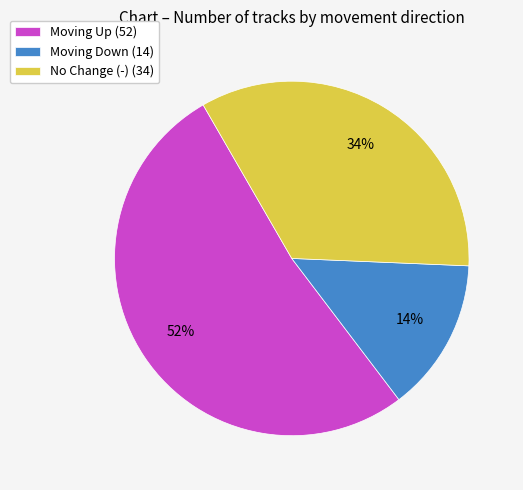

To the nearest percent, what is the difference between the largest and smallest slice percentages?

38%